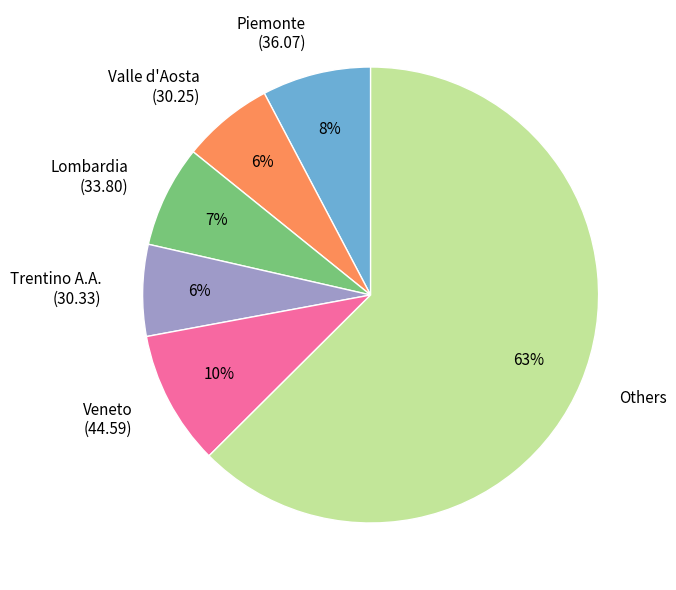

Is it true that Trentino A.A. (30.33) is 1% of the pie?

False